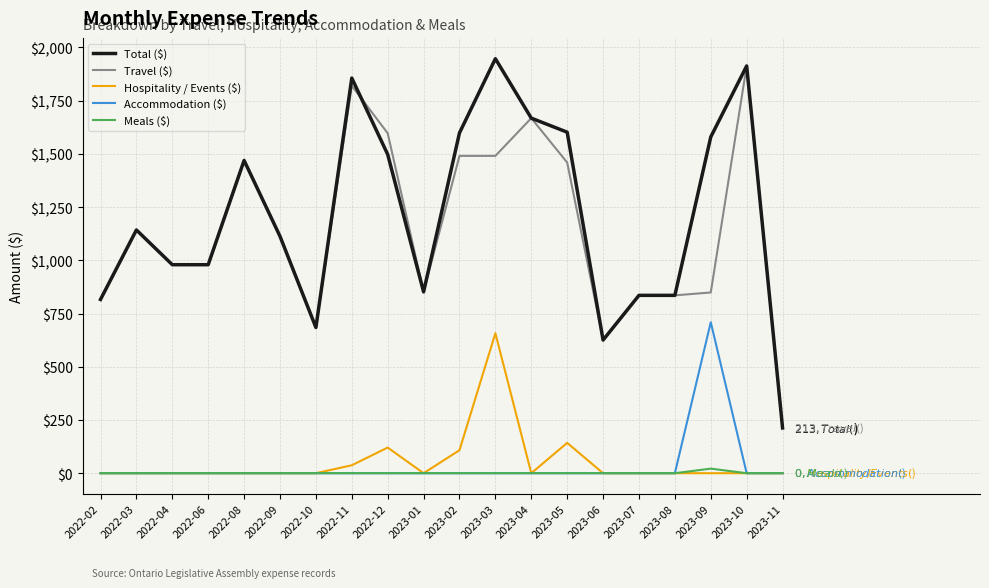

At which category does the chart reach its peak across all series?

2023-03